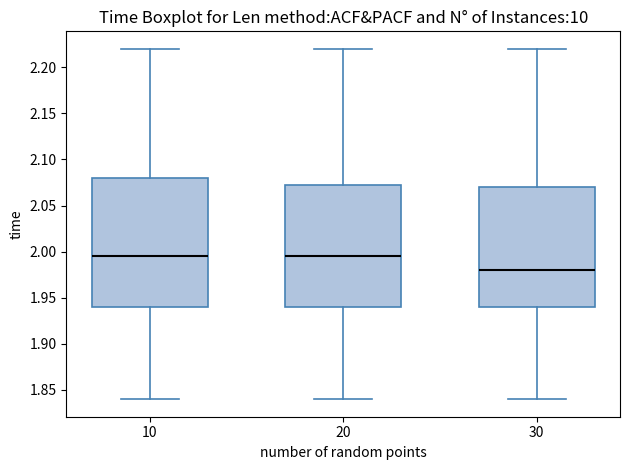

Reading left to right, transcribe this box plot: for each box, give where its median line is, the range the box spans, and where its two whiskers end, as read against the y-axis. The values are not printed on the chart, so give them approximately, as read against the axis.

10: median 1.995, box 1.940 to 2.080, whiskers 1.840 to 2.220
20: median 1.995, box 1.940 to 2.075, whiskers 1.840 to 2.220
30: median 1.980, box 1.940 to 2.070, whiskers 1.840 to 2.220